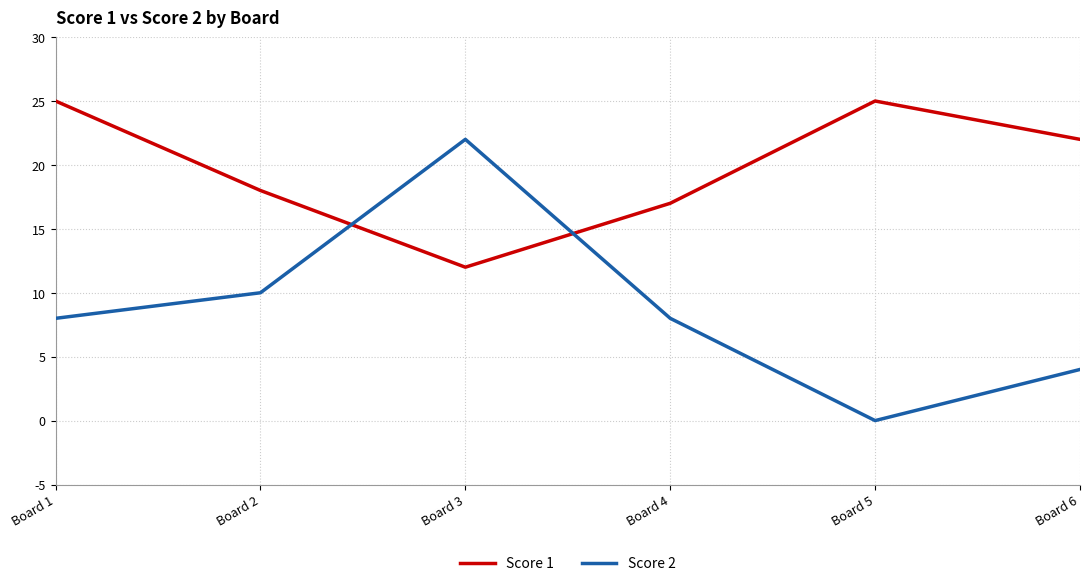

At which category does Score 1 reach its first local valley?

Board 3